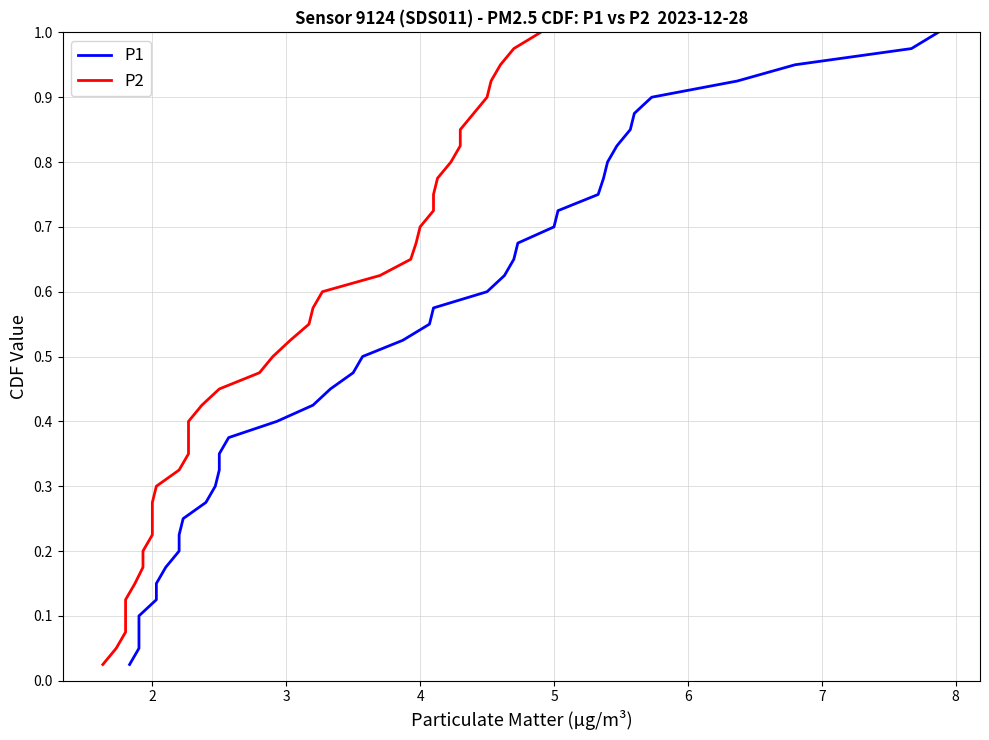

How many categories are shown in the chart?

40